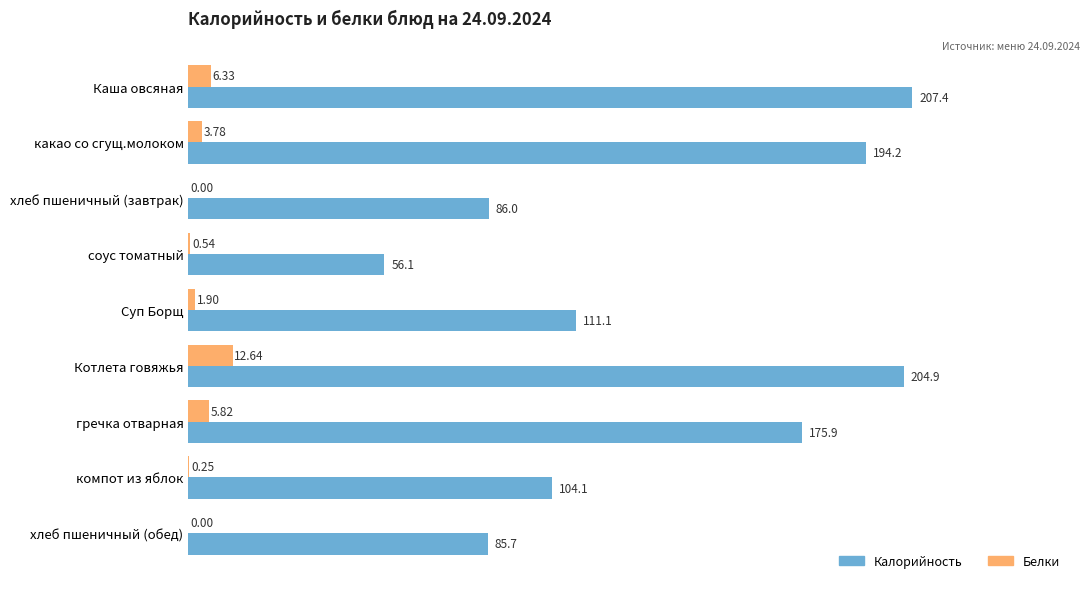

Where is Калорийность nearest to the value 131?

Суп Борщ